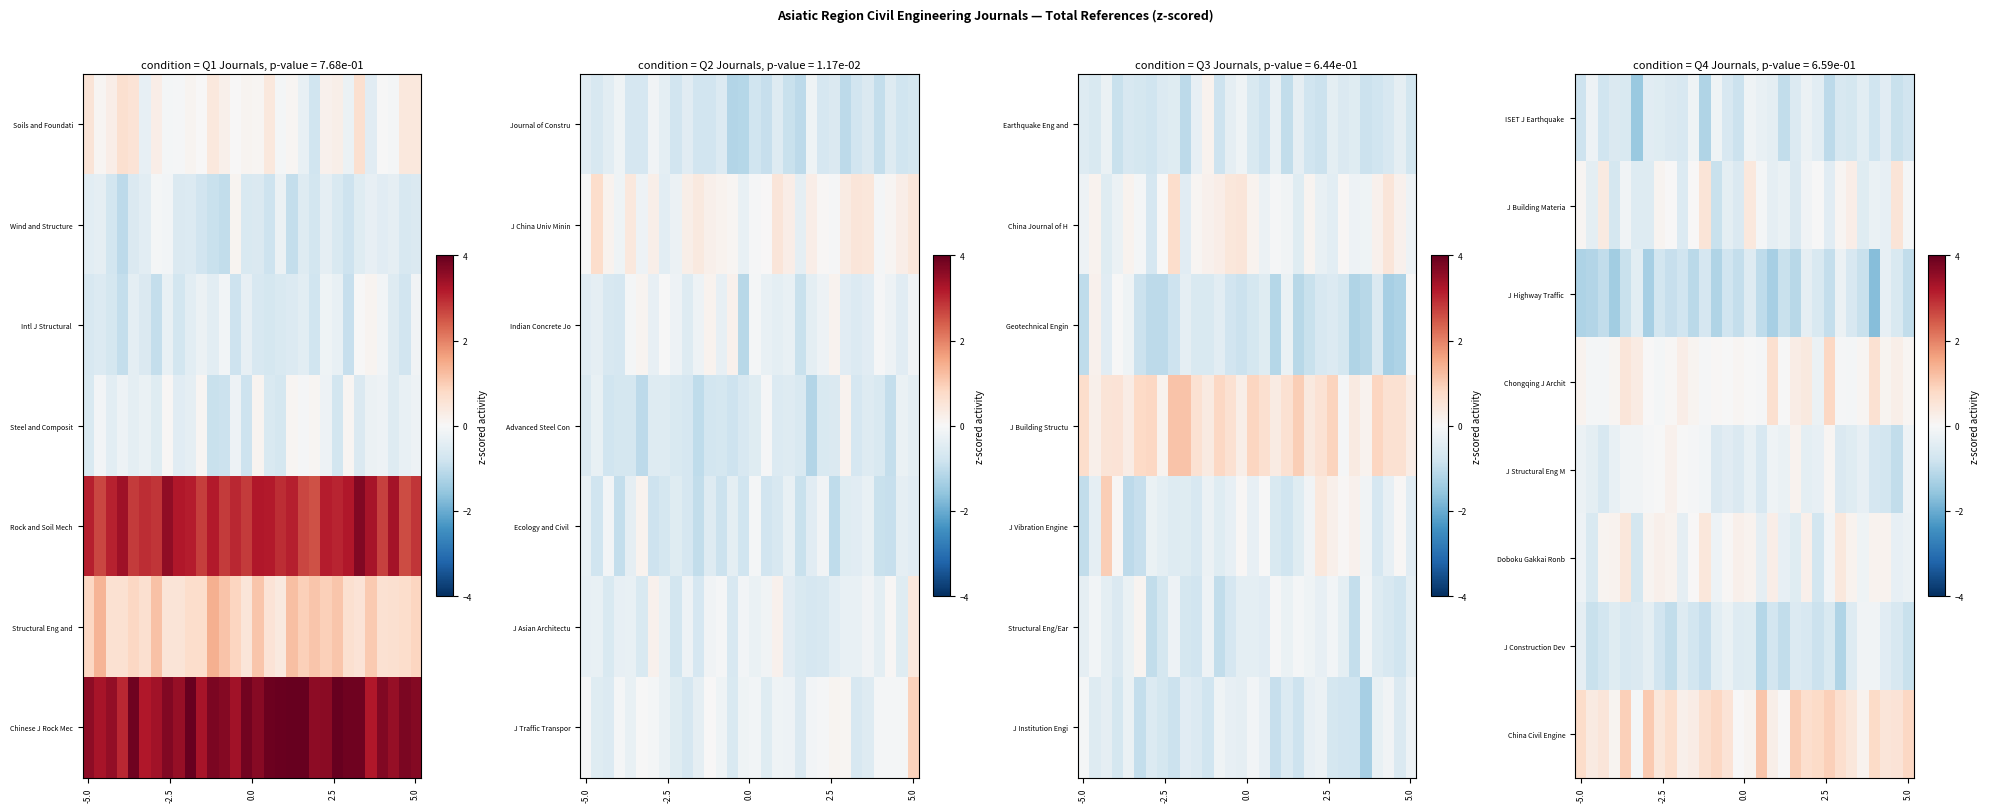

At which category is the sum across all series the highest?

20